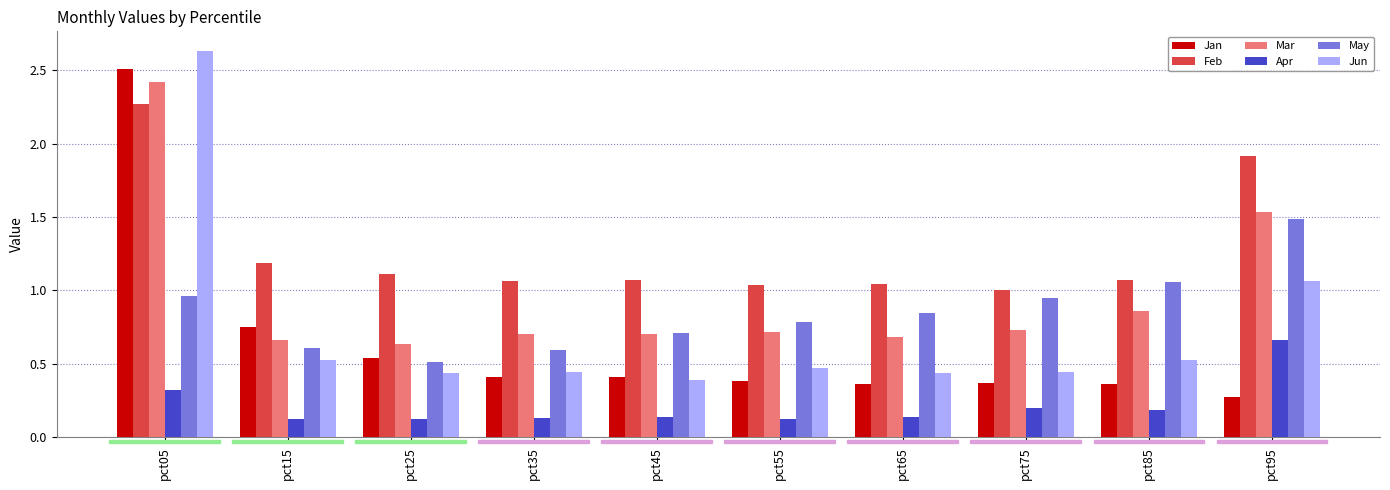

List the series in order of their peak value, highest first.

Jun, Jan, Mar, Feb, May, Apr